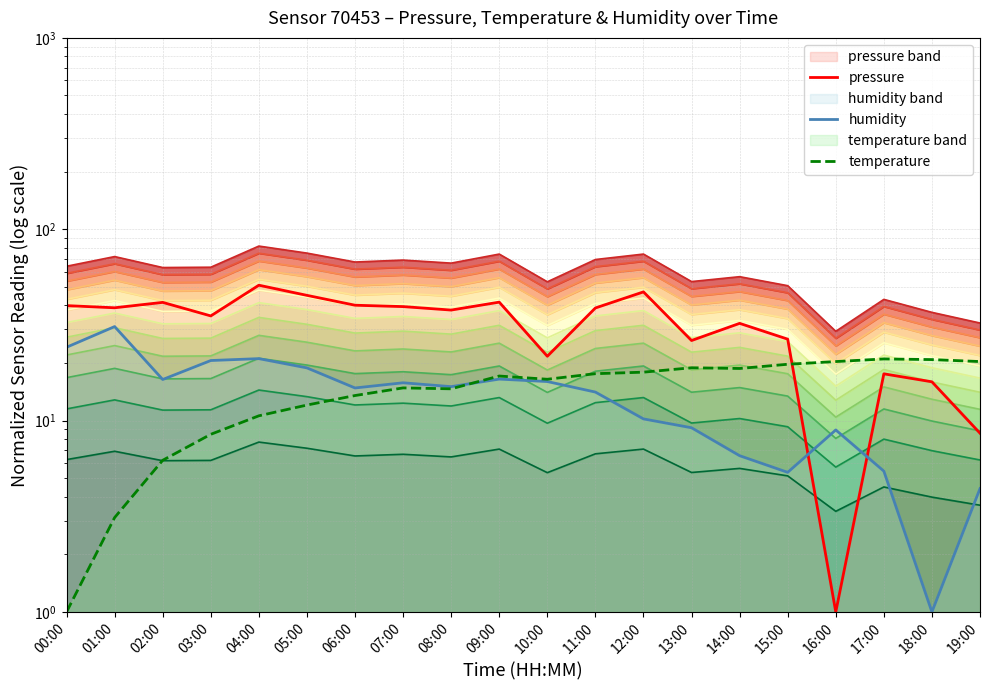

The humidity series shows 24.2 at 00:00. True or false?

True